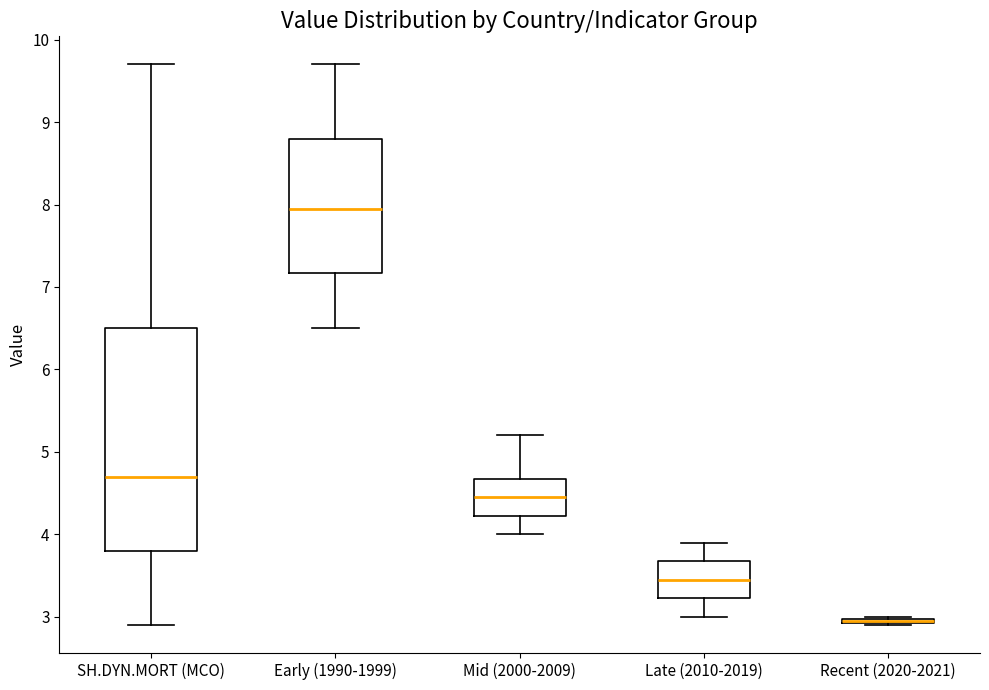

Where does the median line of the box for Mid (2000-2009) sit on the y-axis? The values are not printed on the chart, so give them approximately, as read against the axis.

4.5